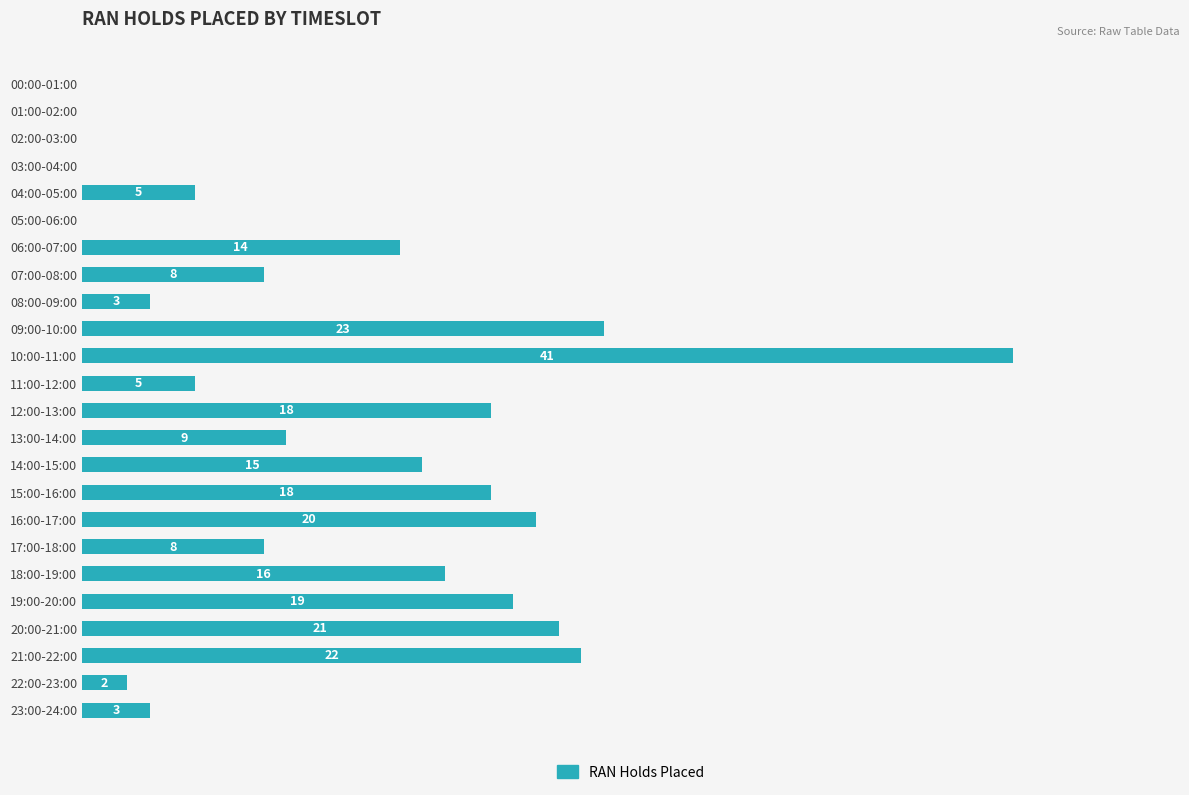

Which category has the highest value across all series?

10:00-11:00